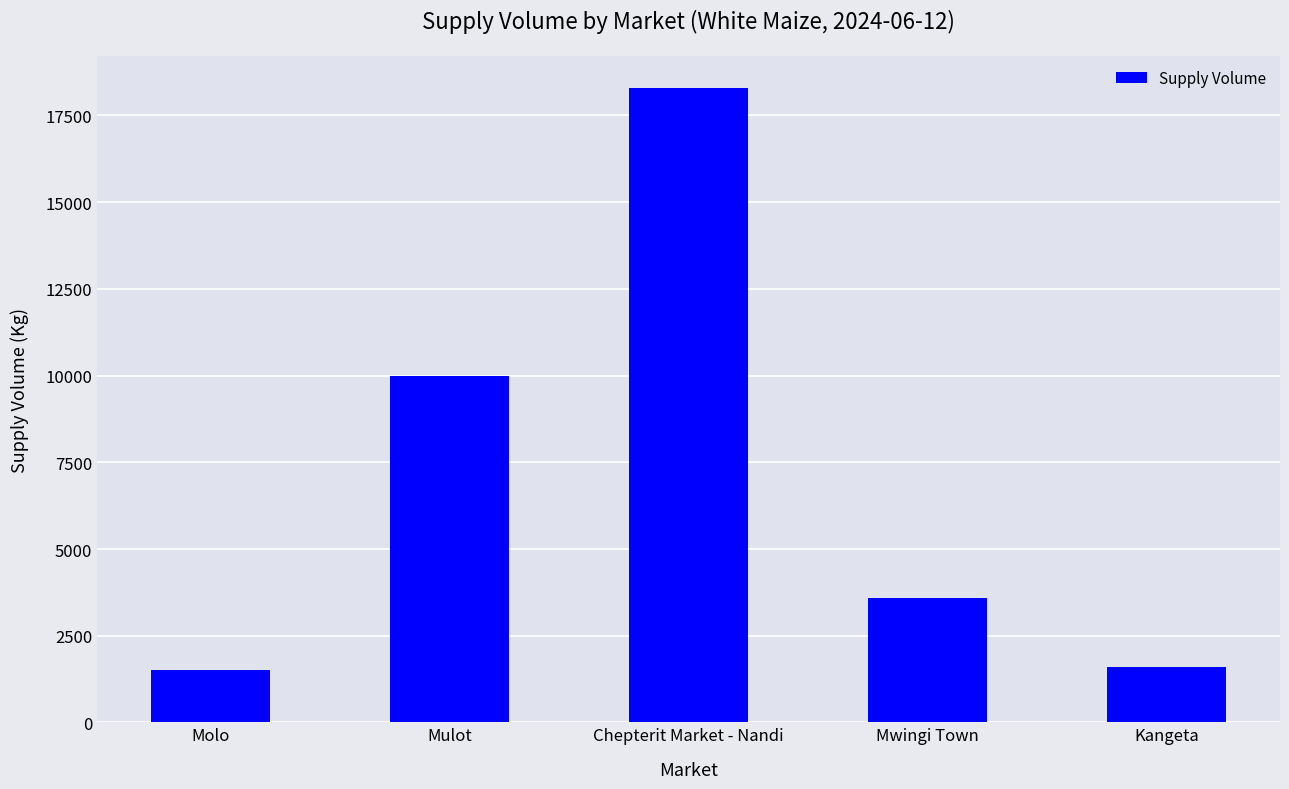

What is the difference between the maximum and minimum values?

16800